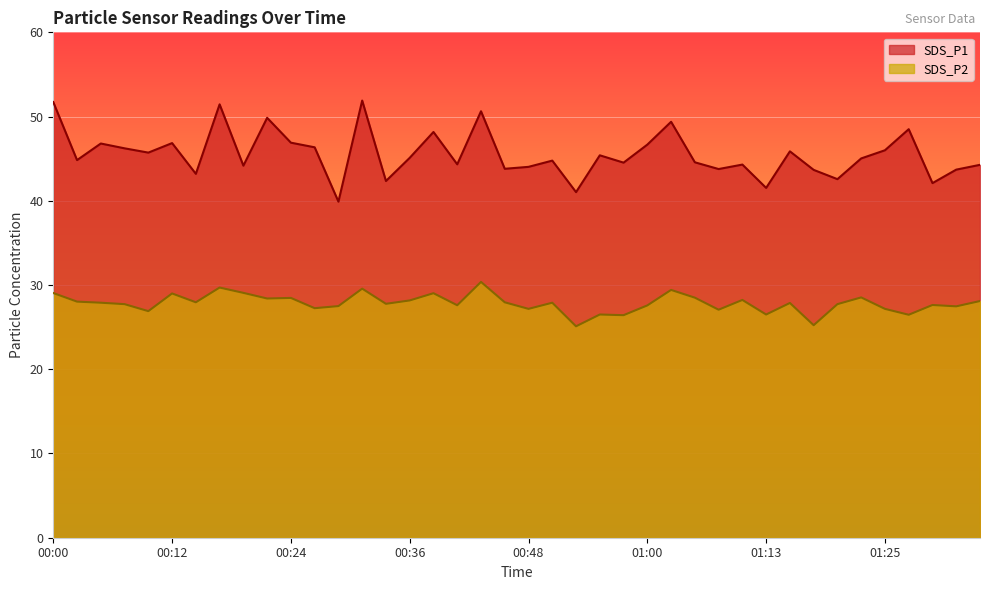

What is the difference between the maximum and minimum values in the SDS_P2 series?

5.3